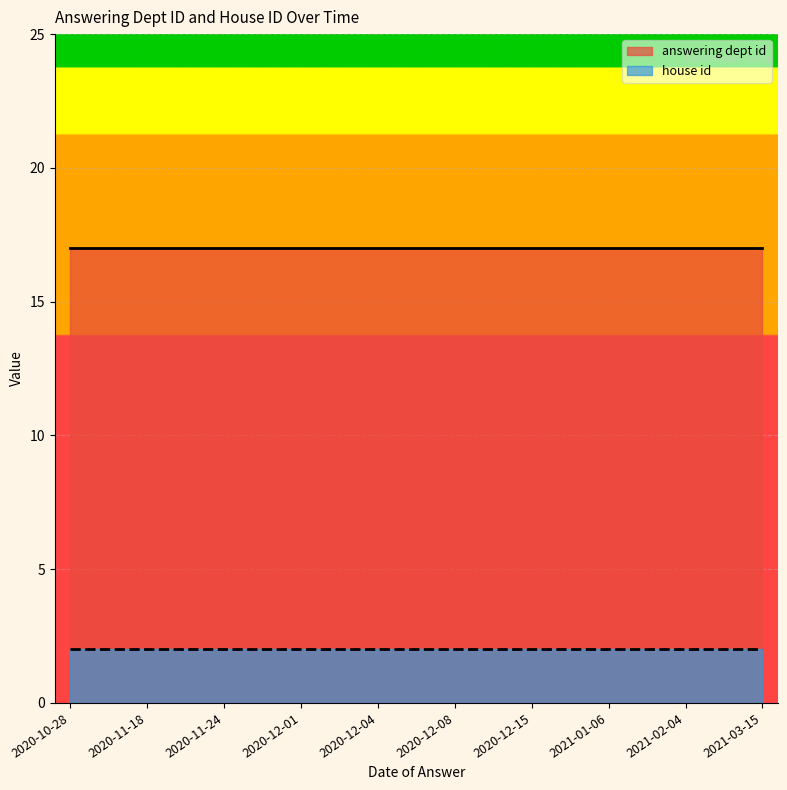

What is the value of the house id point at the 6th from the left?

2